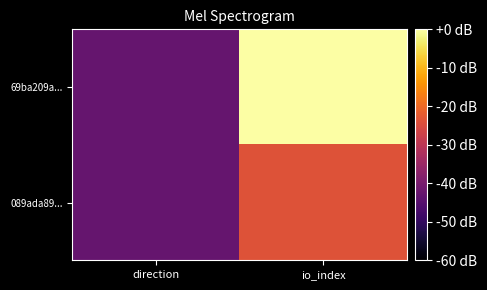

List the series in order of their overall mean, highest first.

69ba209a..., 089ada89...